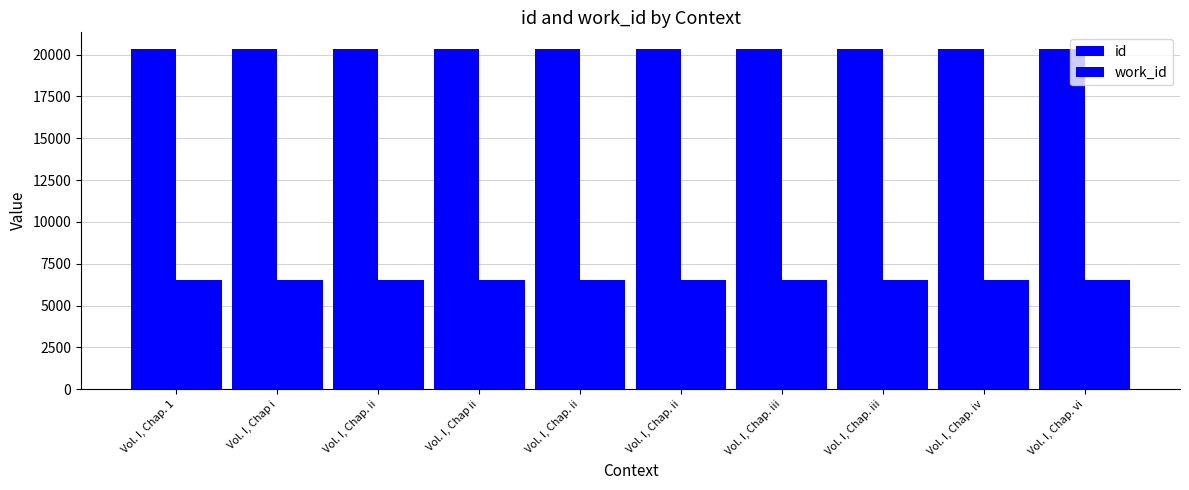

How many series are shown in this chart?

2